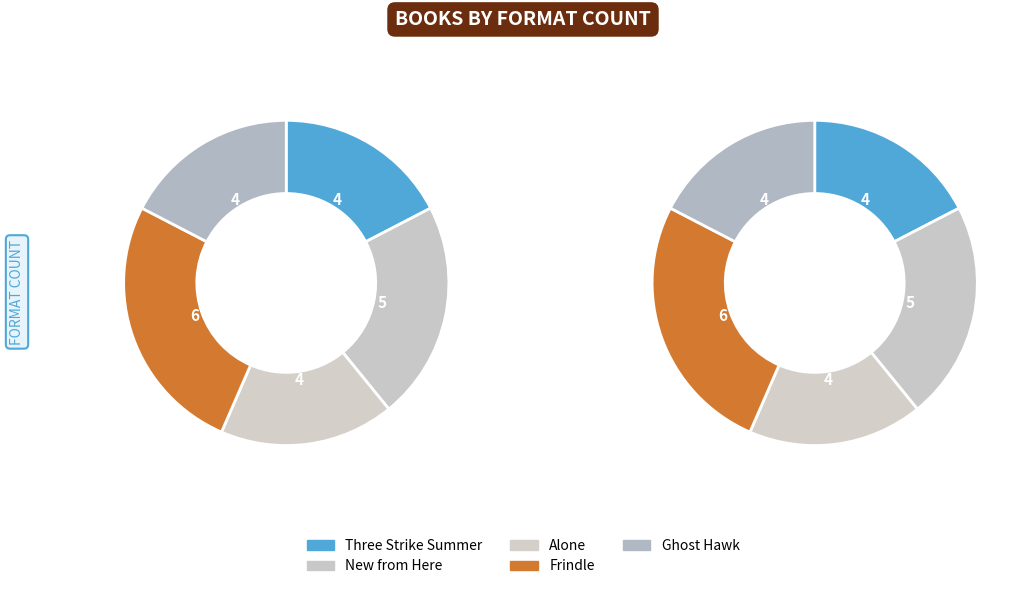

To the nearest percent, what is the combined percentage of New from Here and Frindle?

48%